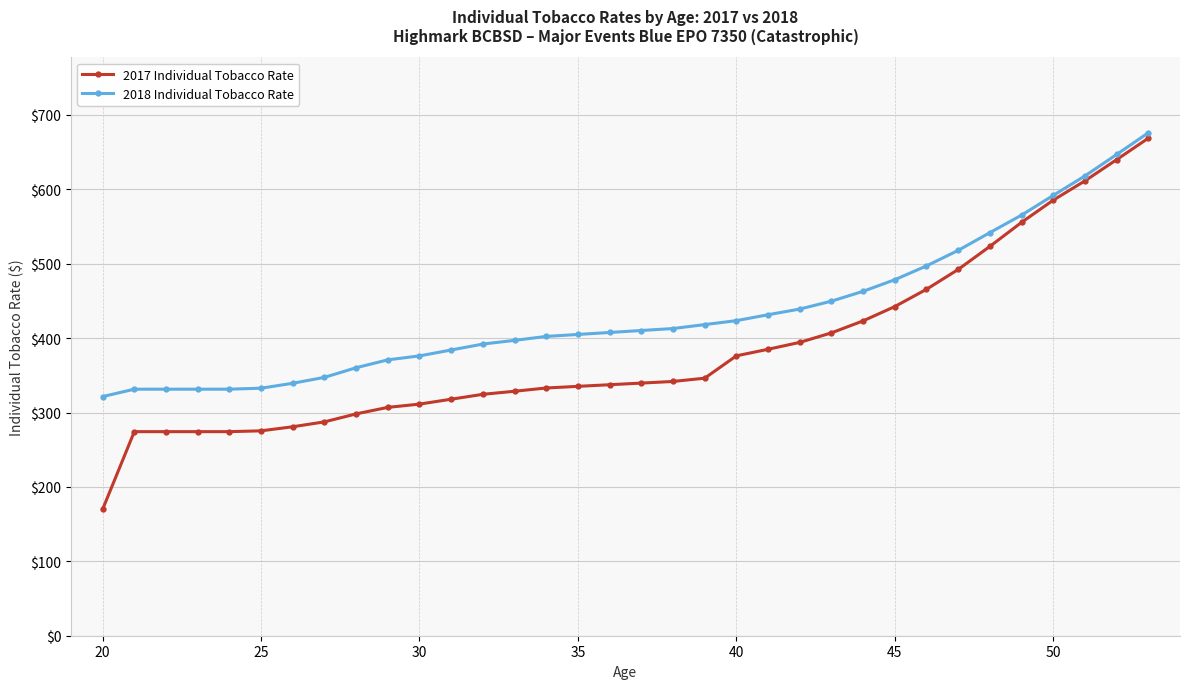

What is the average value of the 2018 Individual Tobacco Rate series?

433.6